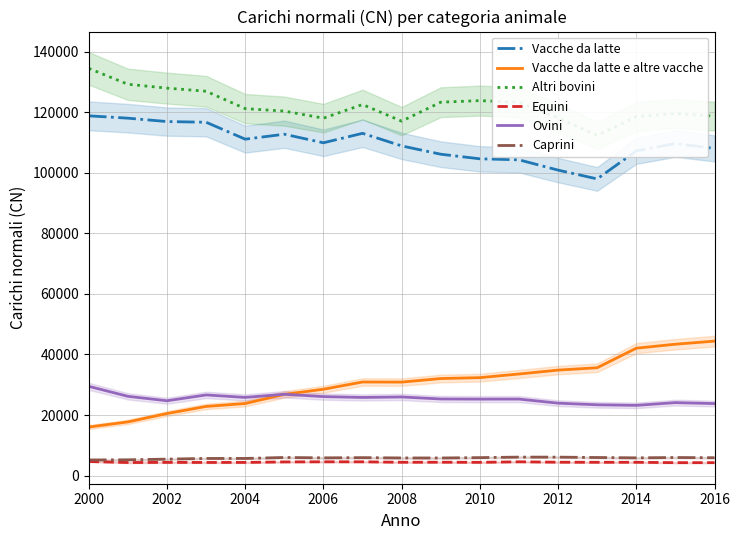

Reading left to right, list all the values displayed in this chart.

Vacche da latte: 118793	118021	116900	116679	111085	112720	109894	113014	108863	106118	104602	104269	100869	97964	107205	109639	108043
Vacche da latte e altre vacche: 16033	17729	20489	22831	23803	26826	28512	30904	30870	32044	32343	33543	34833	35608	42064	43381	44399
Altri bovini: 134457	129217	127946	126910	121169	120352	118018	122526	117033	123294	123816	123258	118117	112340	118533	119567	118703
Equini: 4652	4315	4364	4340	4347	4515	4558	4550	4403	4421	4376	4555	4420	4393	4396	4273	4278
Ovini: 29473	26172	24710	26633	25813	26856	26086	25803	25963	25297	25252	25264	23914	23378	23191	24095	23778
Caprini: 5165	5214	5434	5662	5664	5977	5857	5926	5827	5817	5928	6104	6094	5971	5856	5969	5895